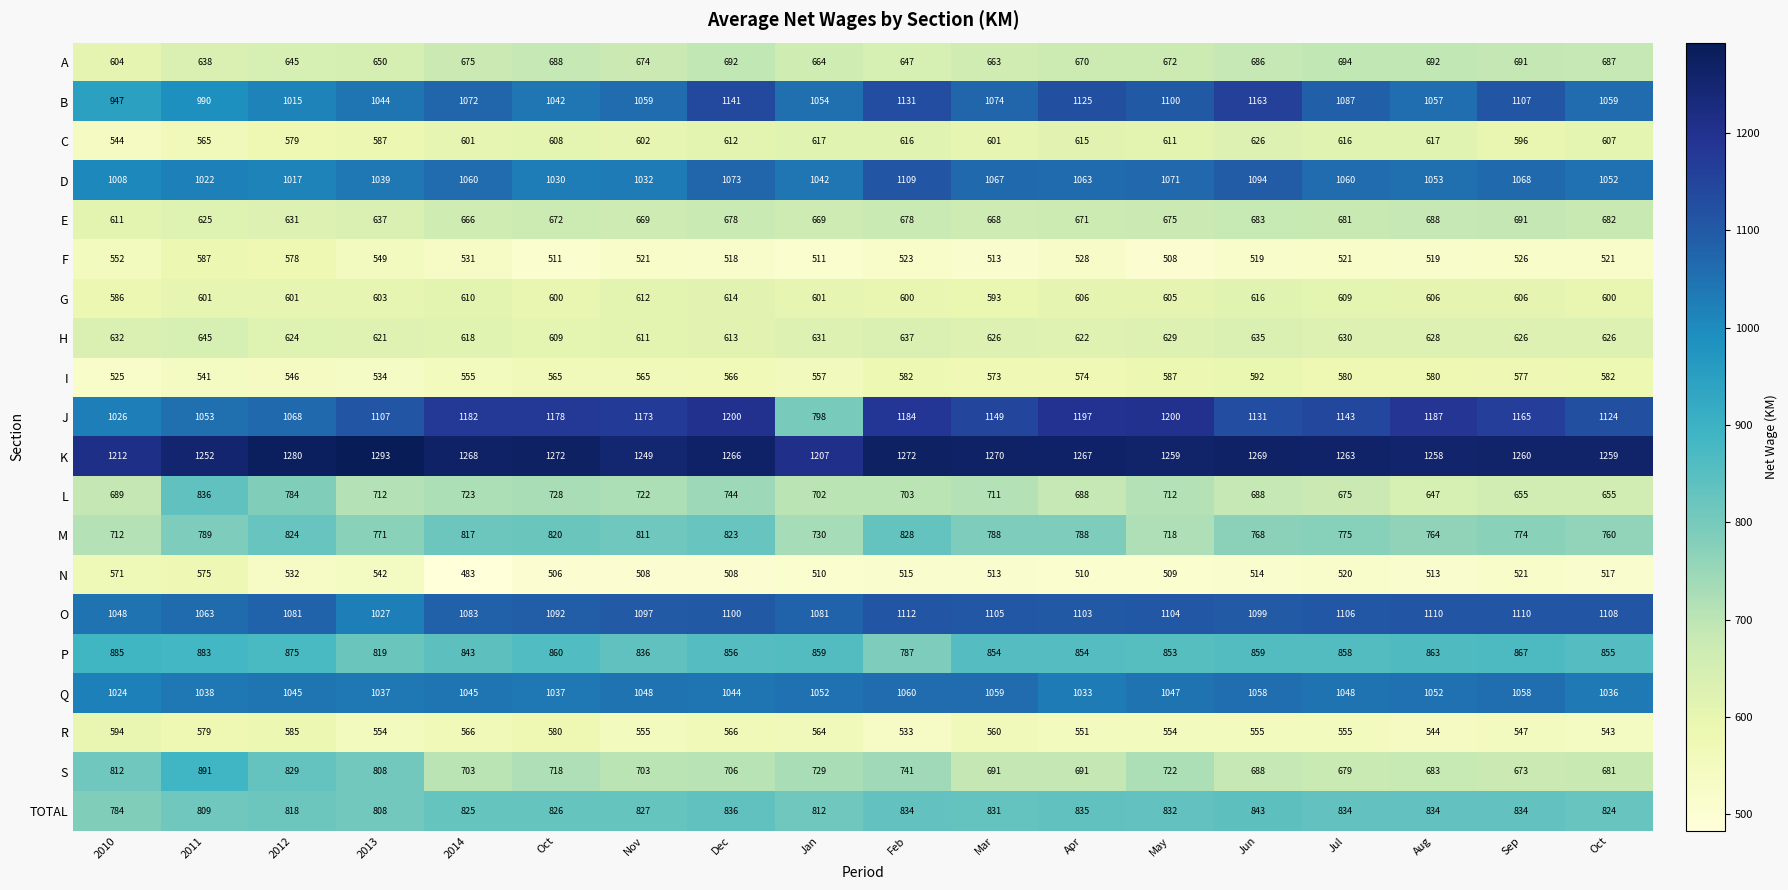

How many distinct data groups are displayed?

20